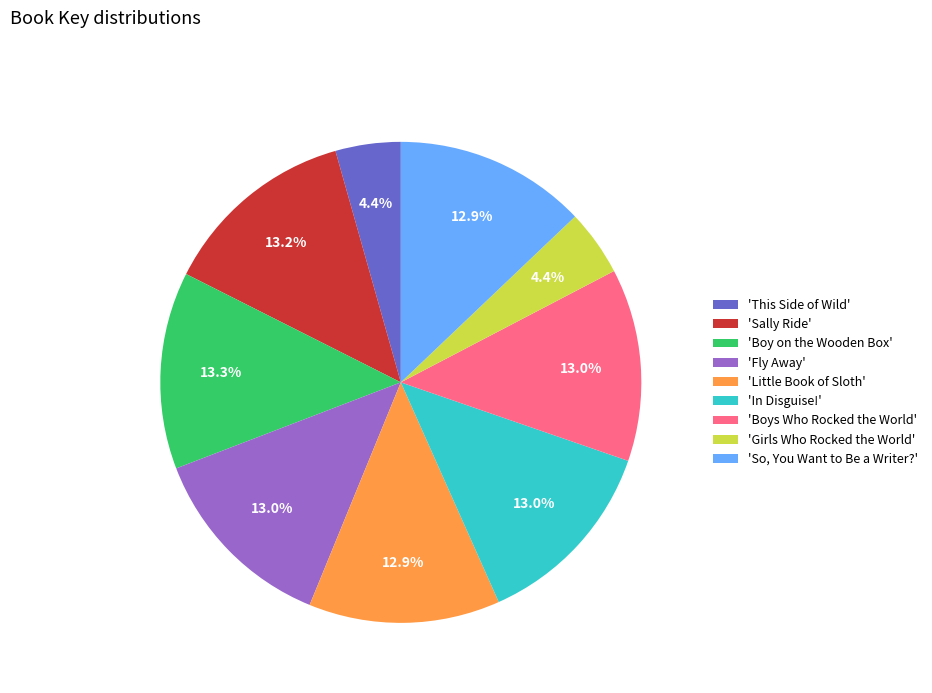

What percentage do 'Girls Who Rocked the World' and 'So, You Want to Be a Writer?' together represent?

17.3%